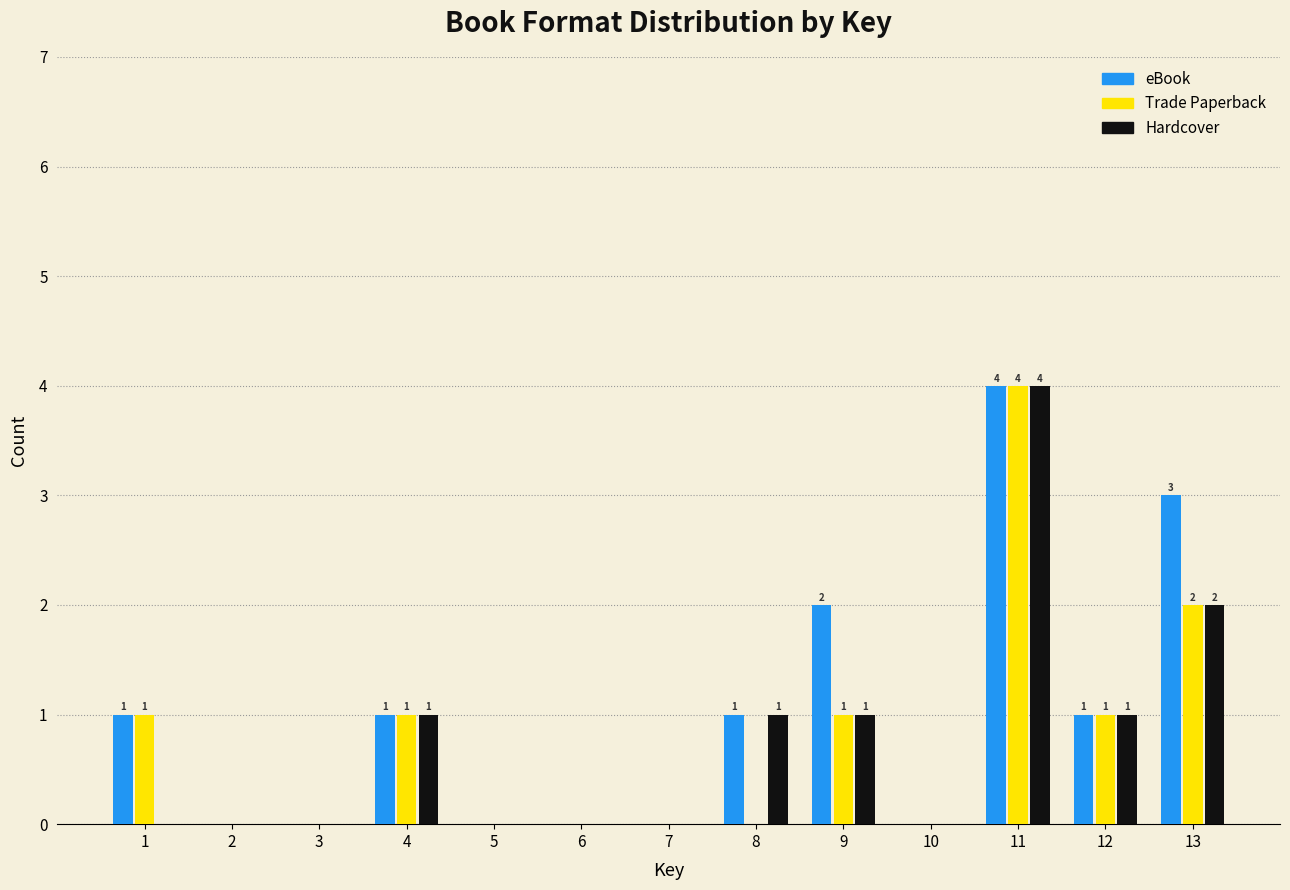

What is the approximate value of eBook at 11?

4